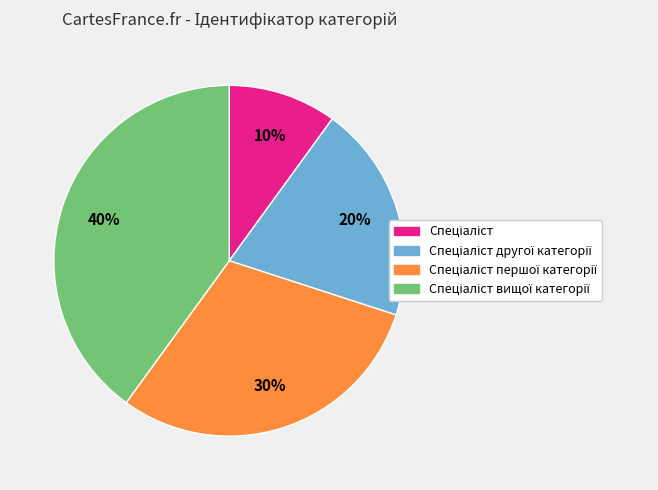

To the nearest percent, what is the average slice percentage?

25%